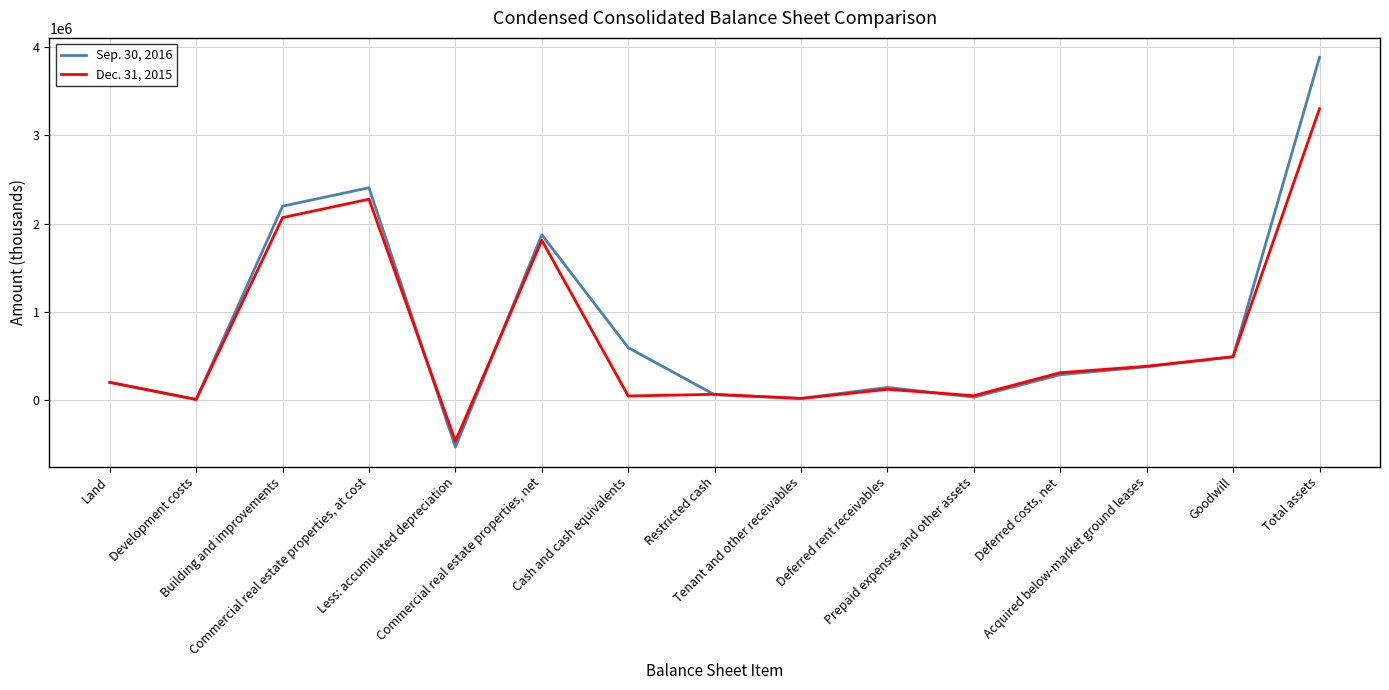

What position from the left is Tenant and other receivables?

9